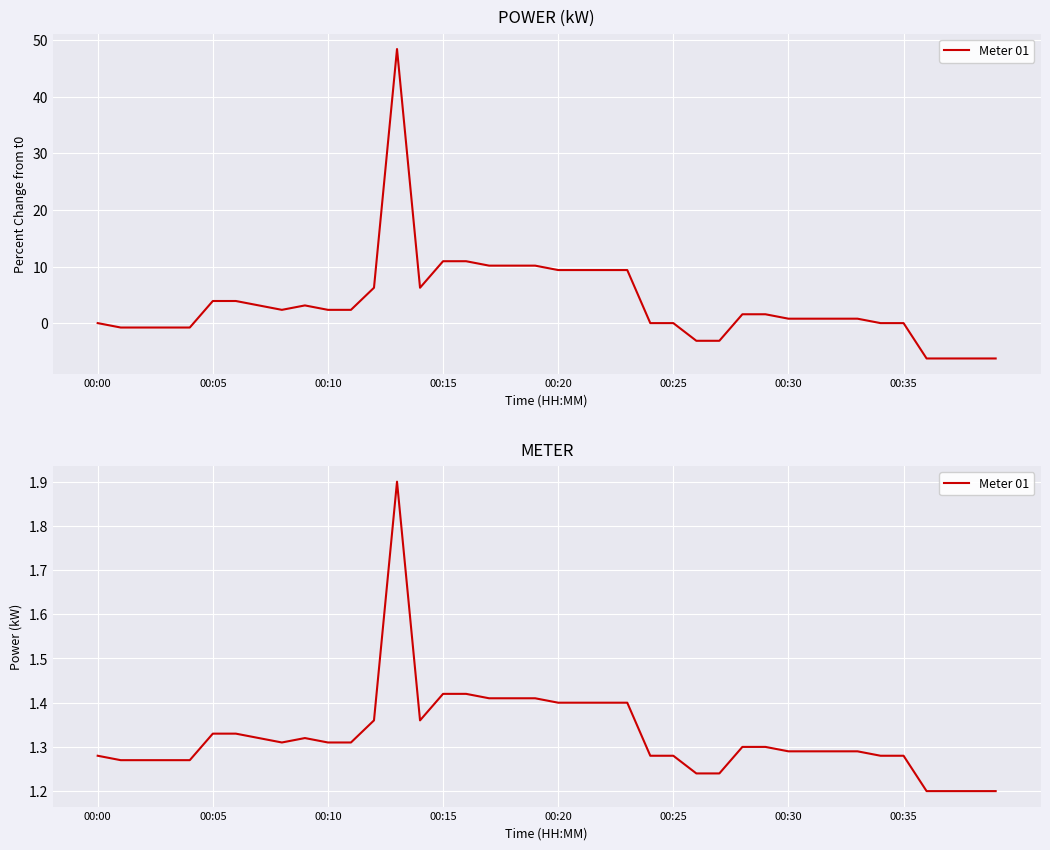

What is the value of the 34th point from the left?

1.3